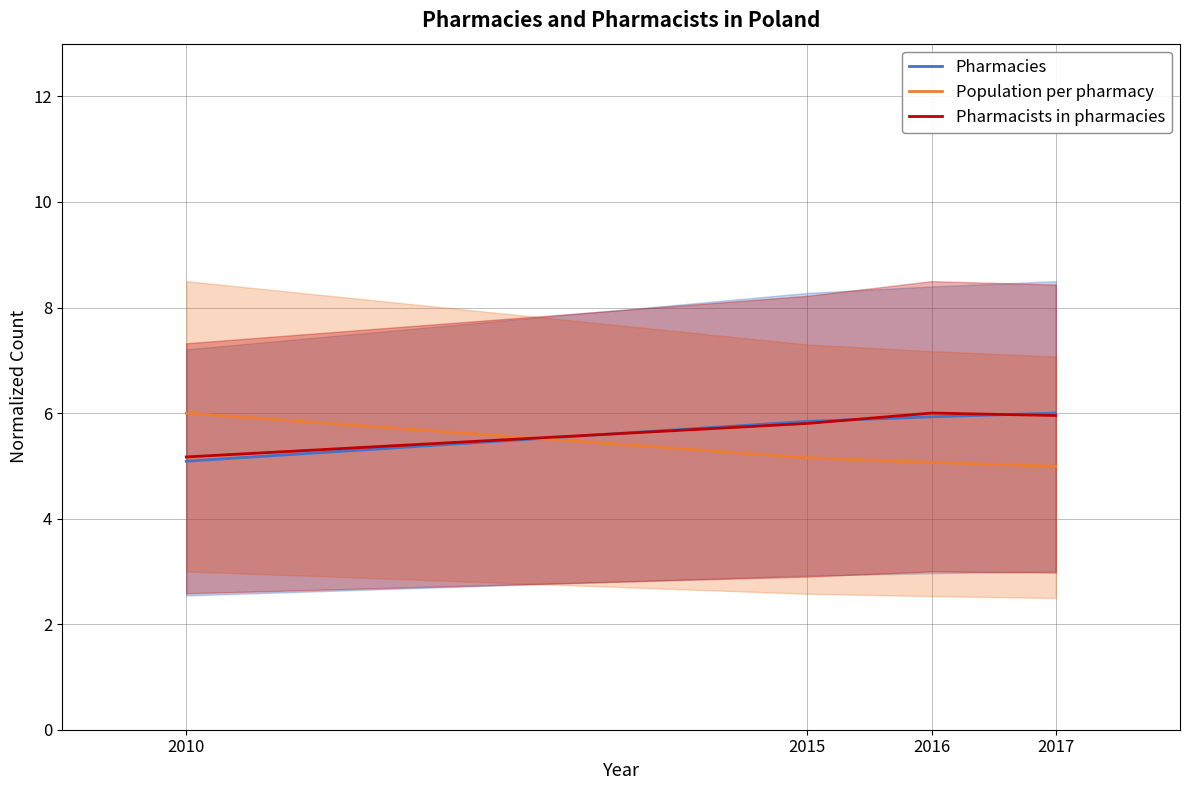

How many times do Pharmacies and Pharmacists in pharmacies cross each other?

3